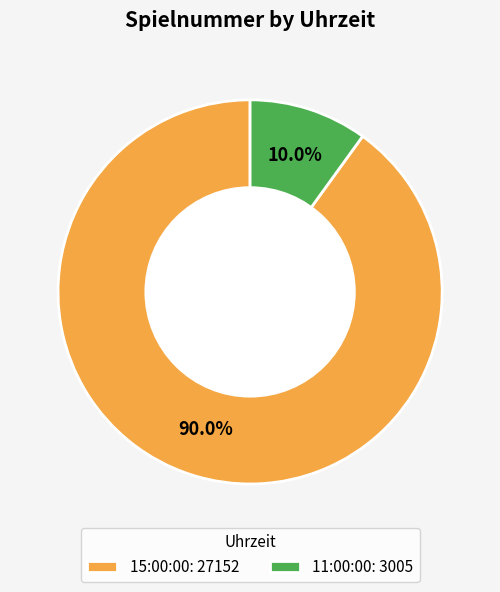

Between 11:00:00: 3005 and 15:00:00: 27152, which is larger?

15:00:00: 27152